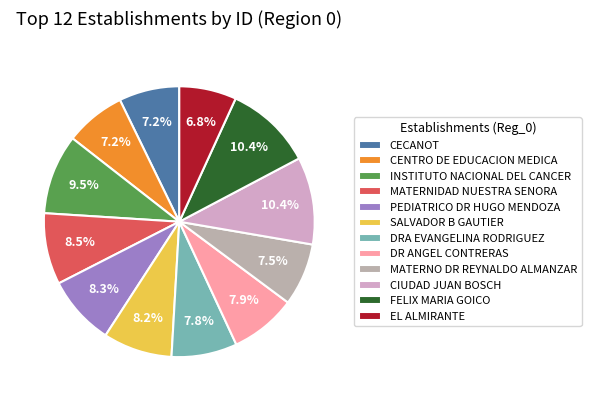

Rank the categories by value from lowest to highest.

EL ALMIRANTE, CECANOT, CENTRO DE EDUCACION MEDICA, MATERNO DR REYNALDO ALMANZAR, DRA EVANGELINA RODRIGUEZ, DR ANGEL CONTRERAS, SALVADOR B GAUTIER, PEDIATRICO DR HUGO MENDOZA, MATERNIDAD NUESTRA SENORA, INSTITUTO NACIONAL DEL CANCER, FELIX MARIA GOICO, CIUDAD JUAN BOSCH